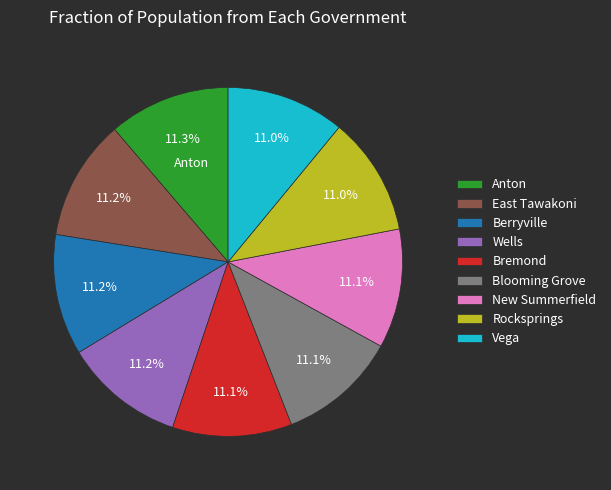

Count the number of slices in the pie.

9